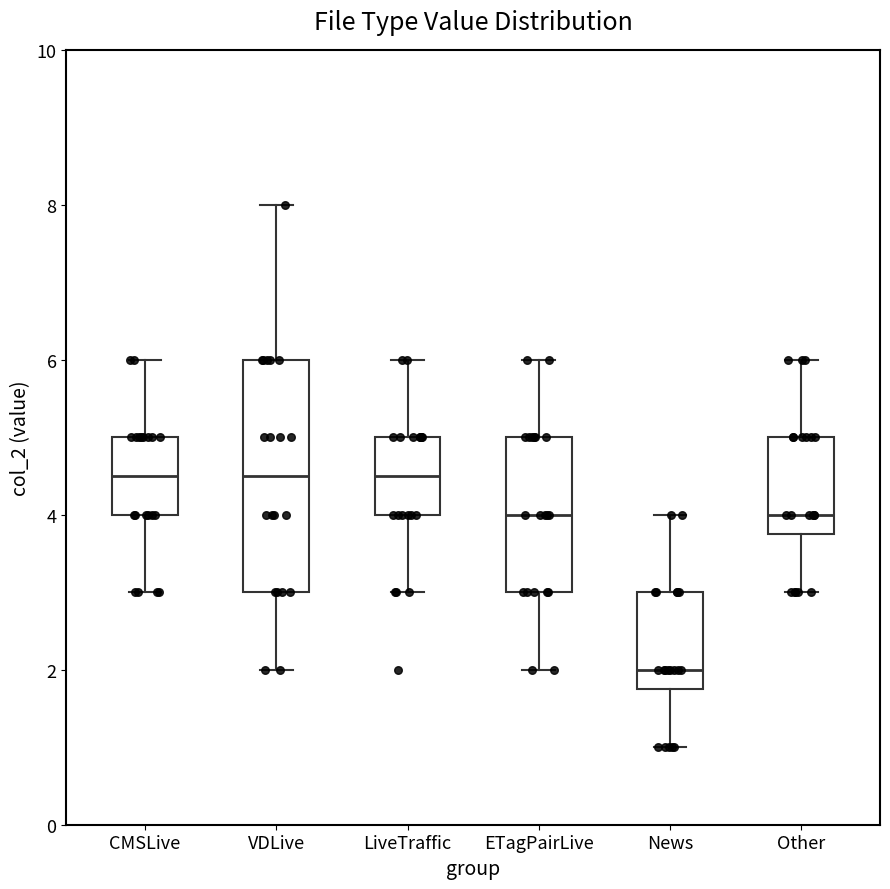

Reading left to right, transcribe this box plot: for each box, give where its median line is, the range the box spans, and where its two whiskers end, as read against the y-axis. The values are not printed on the chart, so give them approximately, as read against the axis.

CMSLive: median 4.6, box 4.0 to 5.0, whiskers 3.0 to 6.0
VDLive: median 4.6, box 3.0 to 6.0, whiskers 2.0 to 8.0
LiveTraffic: median 4.6, box 4.0 to 5.0, whiskers 3.0 to 6.0
ETagPairLive: median 4.0, box 3.0 to 5.0, whiskers 2.0 to 6.0
News: median 2.0, box 1.8 to 3.0, whiskers 1.0 to 4.0
Other: median 4.0, box 3.8 to 5.0, whiskers 3.0 to 6.0